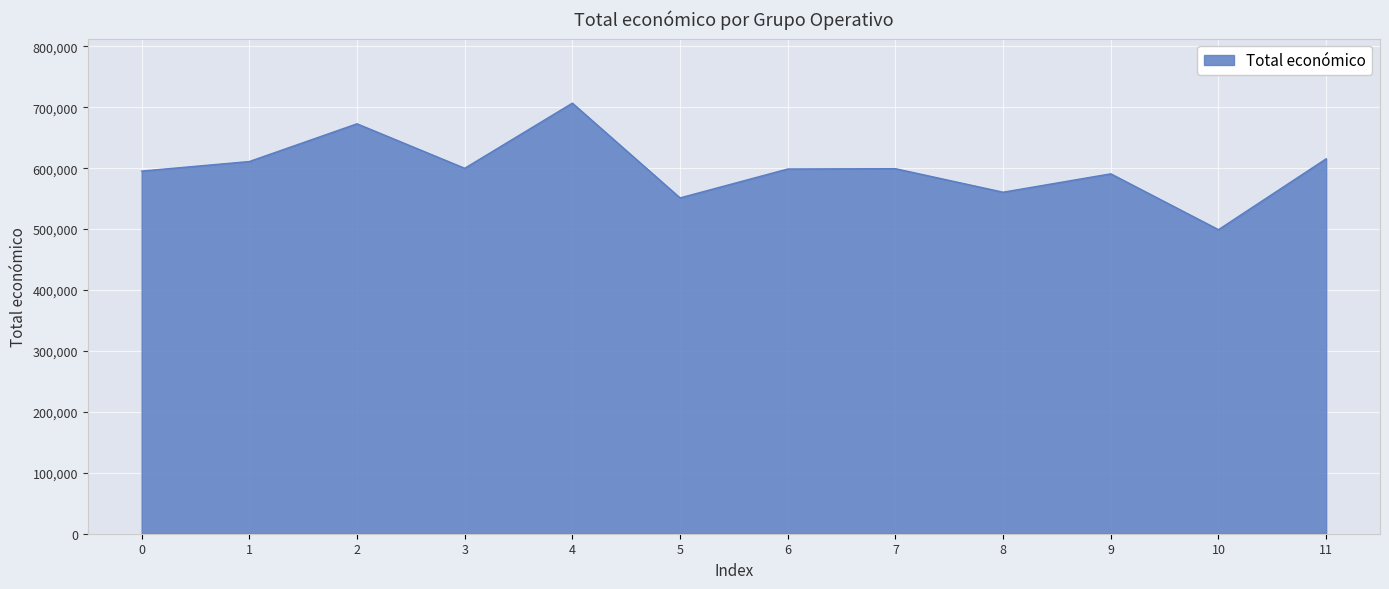

How many distinct data groups are displayed?

1